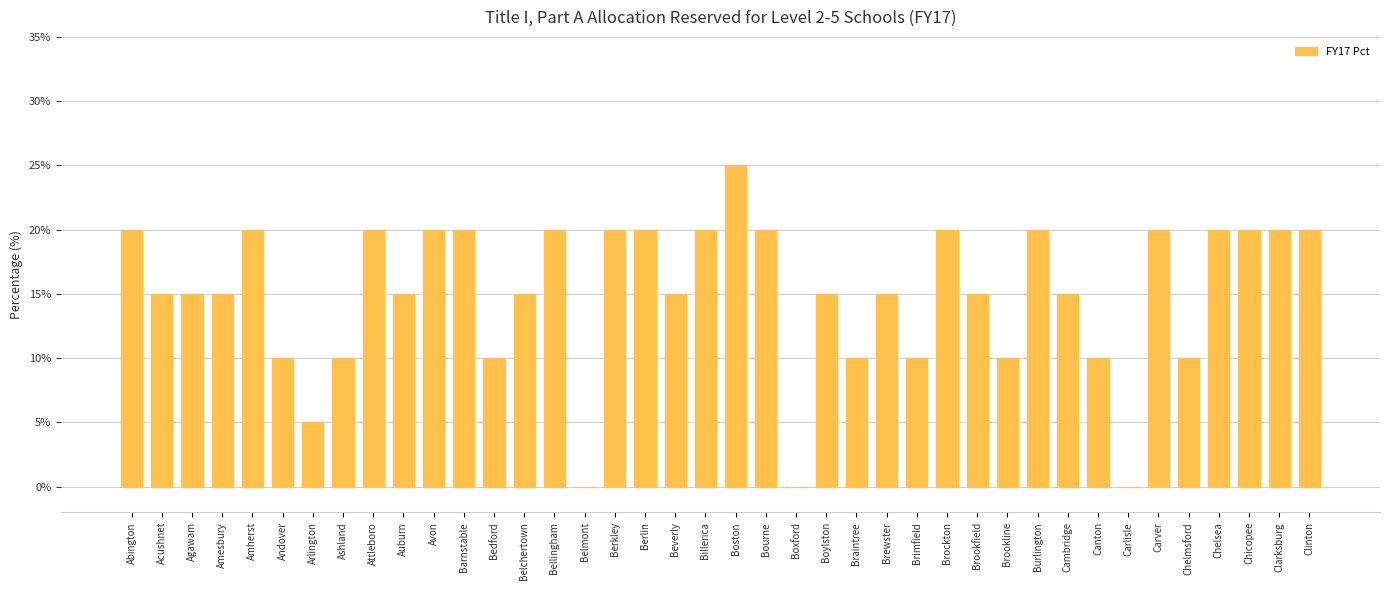

The value at Clinton is 6. True or false?

False